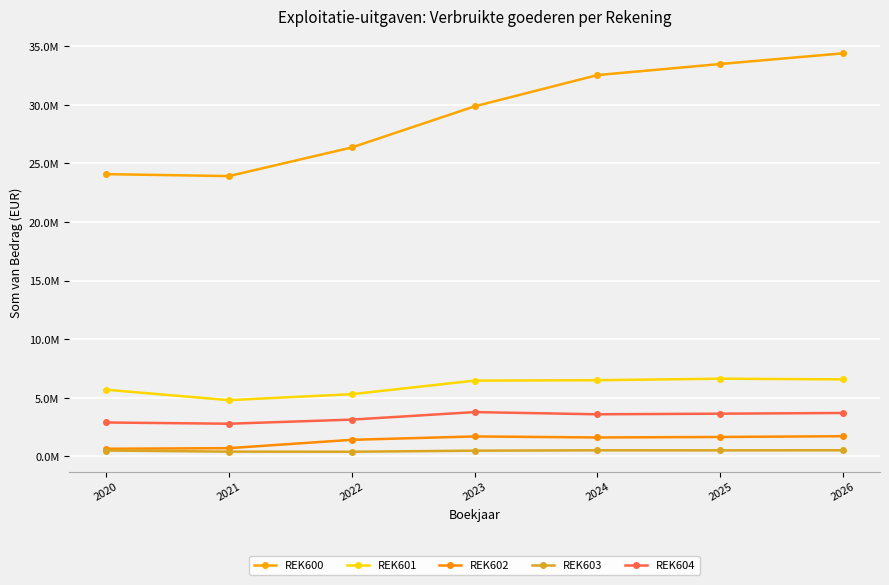

Which category has the lowest value across all series?

2022